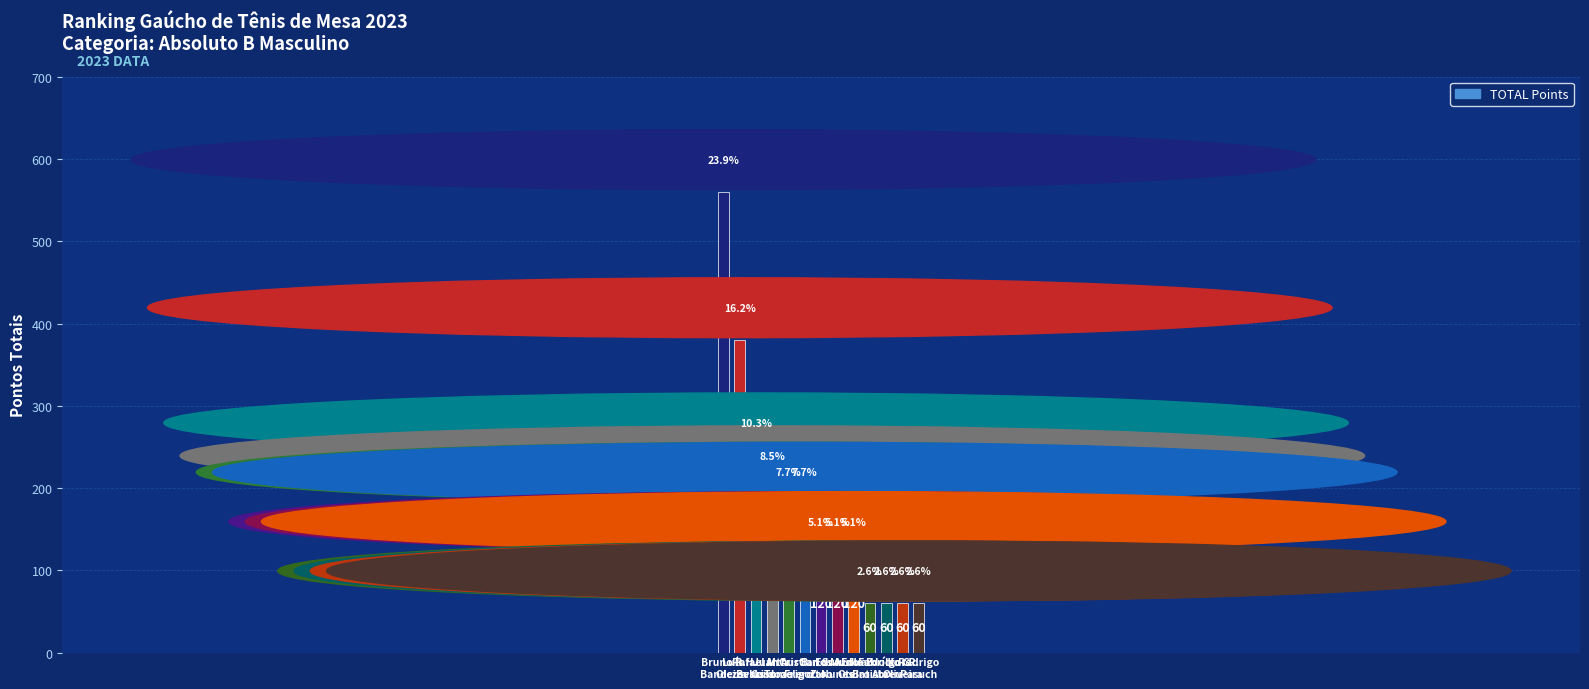

How many data points are less than 120?

4